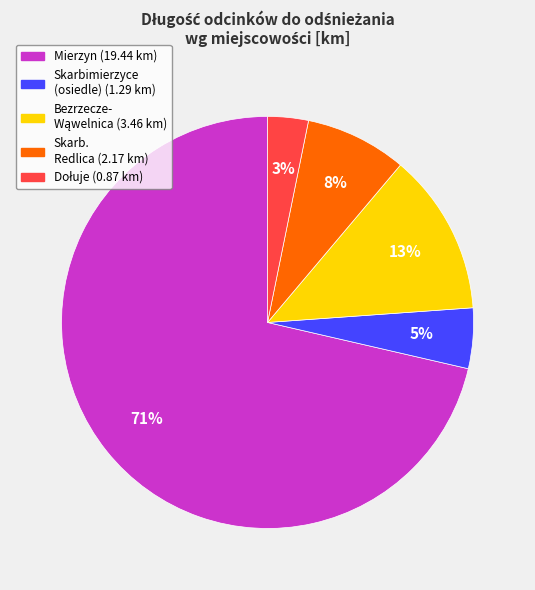

Does any single category account for the majority?

Yes